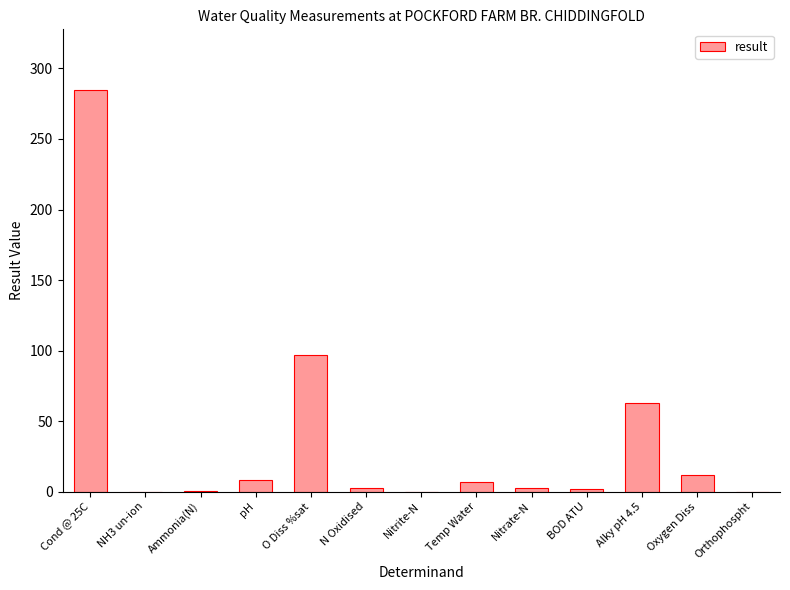

At which label is the value closest to 142?

O Diss %sat